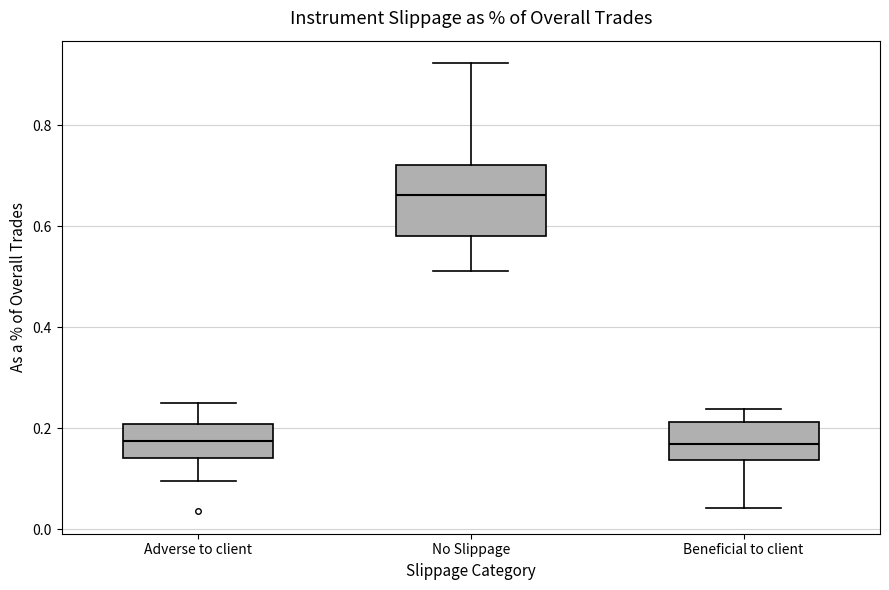

Where does the median line of the box for No Slippage sit on the y-axis? The values are not printed on the chart, so give them approximately, as read against the axis.

0.66